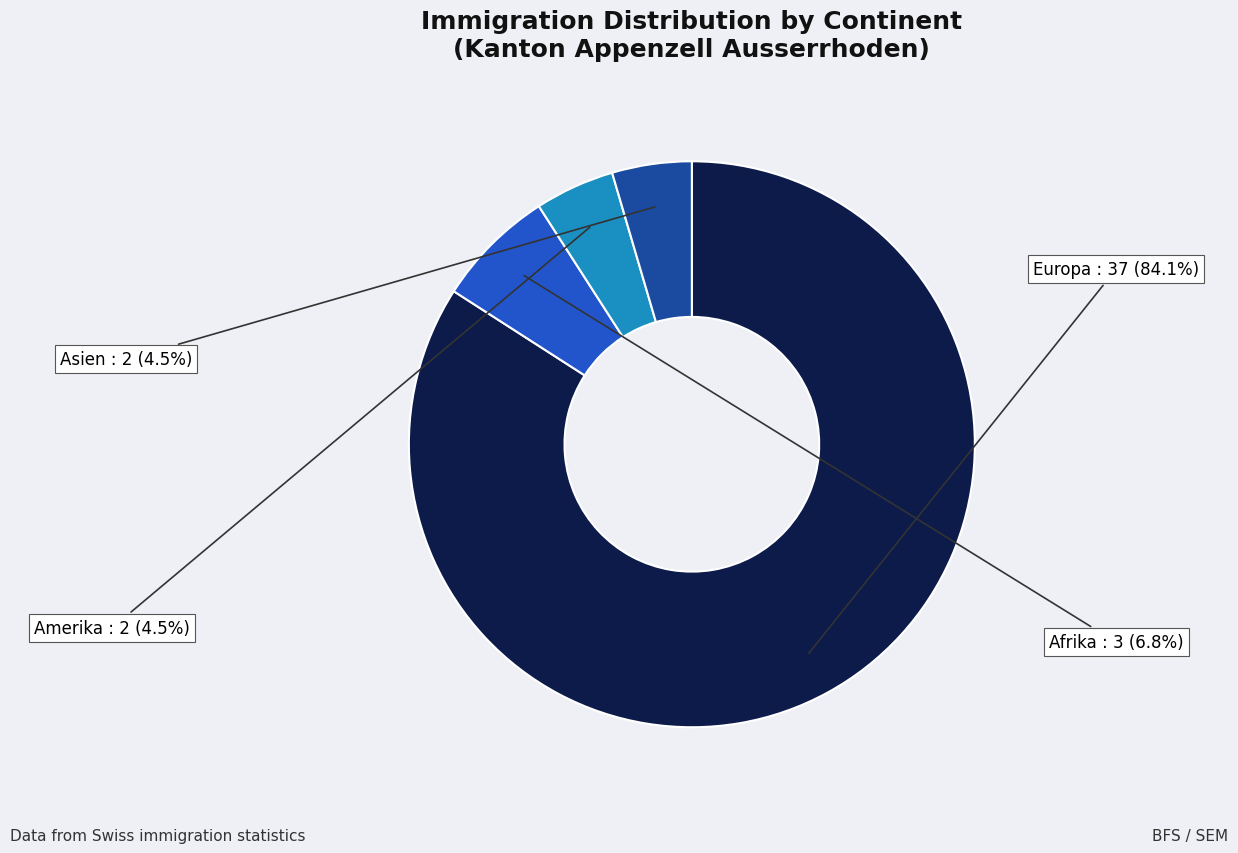

To the nearest percent, what is the average slice percentage?

25%